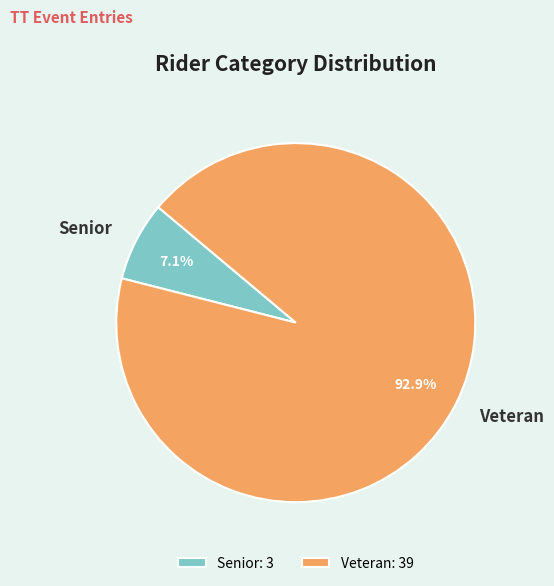

How many segments does this pie chart have?

2